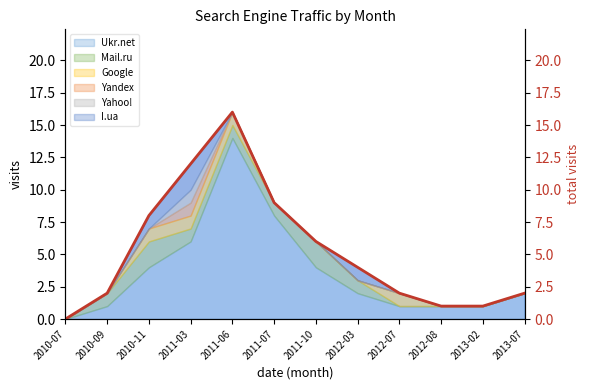

How many data points are less than 4?

6